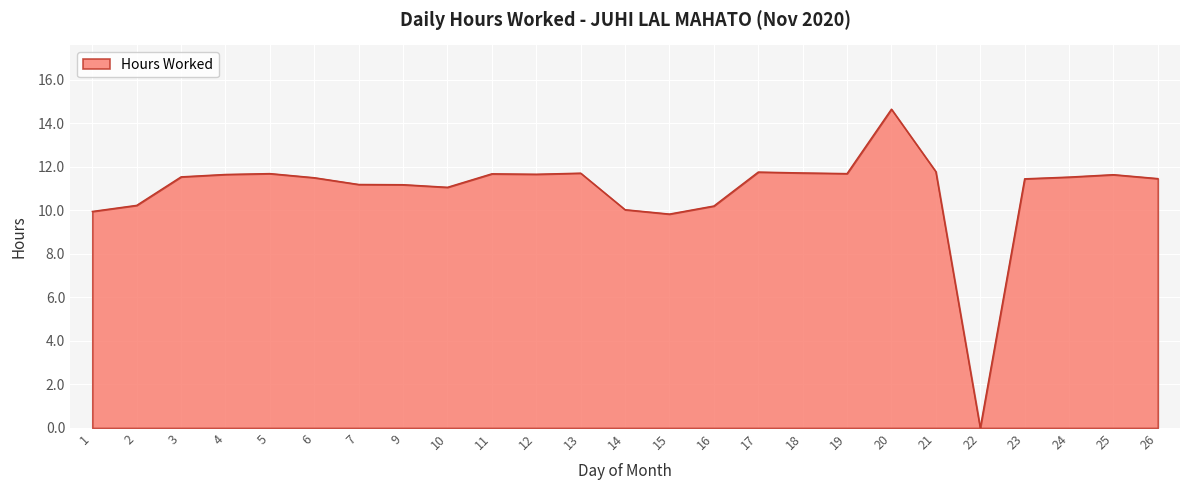

Between 26 and 19, which is larger?

19